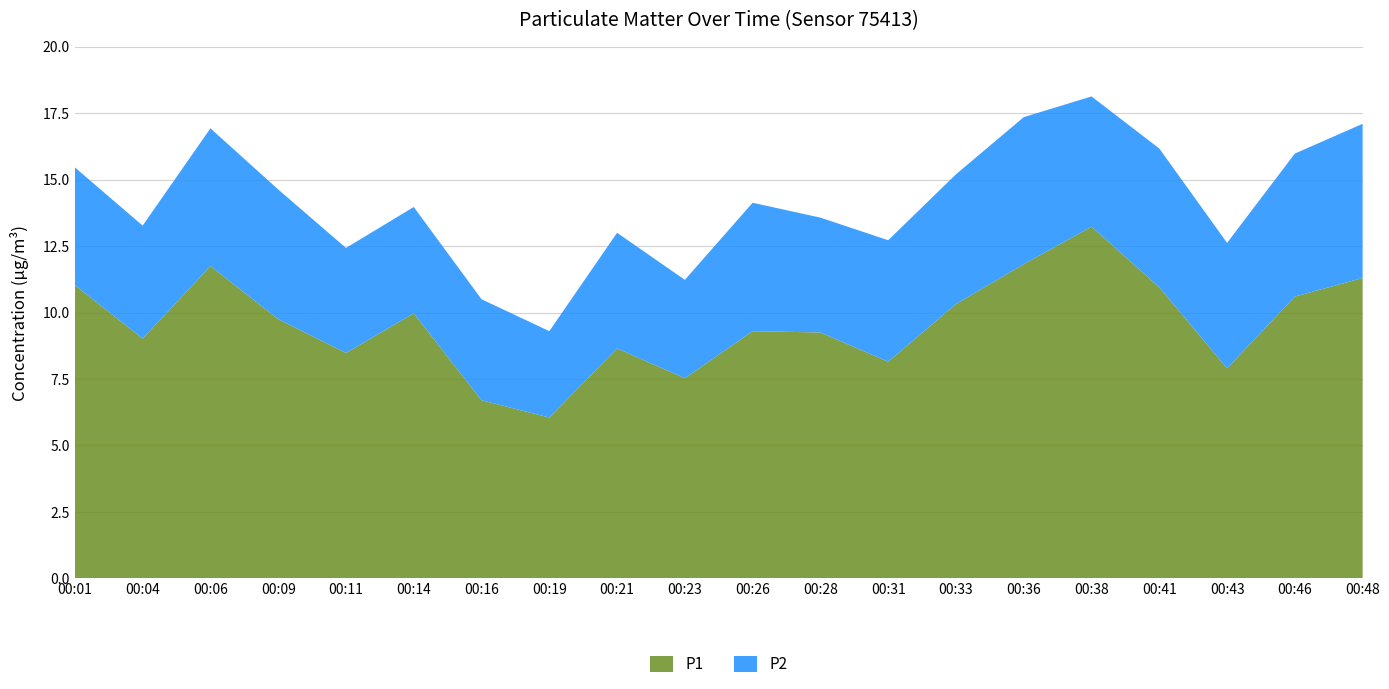

Reading left to right, transcribe all the data shown in this chart.

P1: 00:01=11.0	00:04=9.0	00:06=11.8	00:09=9.8	00:11=8.5	00:14=10.0	00:16=6.7	00:19=6.0	00:21=8.7	00:23=7.5	00:26=9.3	00:28=9.2	00:31=8.2	00:33=10.3	00:36=11.8	00:38=13.2	00:41=10.9	00:43=7.9	00:46=10.6	00:48=11.3
P2: 00:01=4.4	00:04=4.2	00:06=5.2	00:09=4.9	00:11=4.0	00:14=4.0	00:16=3.8	00:19=3.2	00:21=4.3	00:23=3.7	00:26=4.8	00:28=4.3	00:31=4.6	00:33=4.9	00:36=5.5	00:38=4.9	00:41=5.2	00:43=4.7	00:46=5.4	00:48=5.8